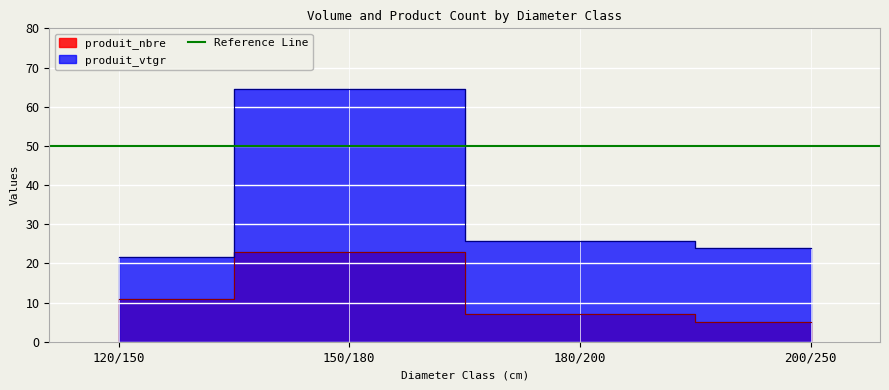

Between 150/180 and 180/200, which is larger?

150/180